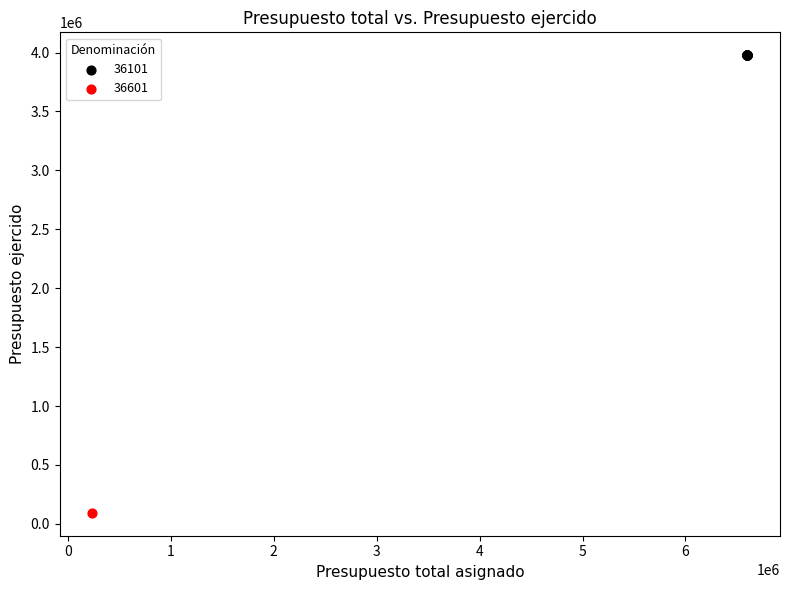

What are all the series names shown in the legend?

36101, 36601